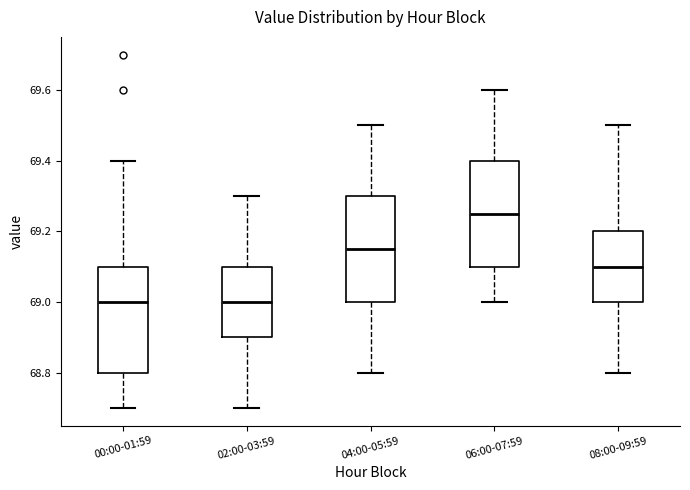

Reading left to right, read every box against the y-axis: the position of its median line, the range the box covers, and the ends of its whiskers. The values are not printed on the chart, so give them approximately, as read against the axis.

00:00-01:59: median 69.00, box 68.80 to 69.10, whiskers 68.70 to 69.40
02:00-03:59: median 69.00, box 68.90 to 69.10, whiskers 68.70 to 69.30
04:00-05:59: median 69.16, box 69.00 to 69.30, whiskers 68.80 to 69.50
06:00-07:59: median 69.26, box 69.10 to 69.40, whiskers 69.00 to 69.60
08:00-09:59: median 69.10, box 69.00 to 69.20, whiskers 68.80 to 69.50